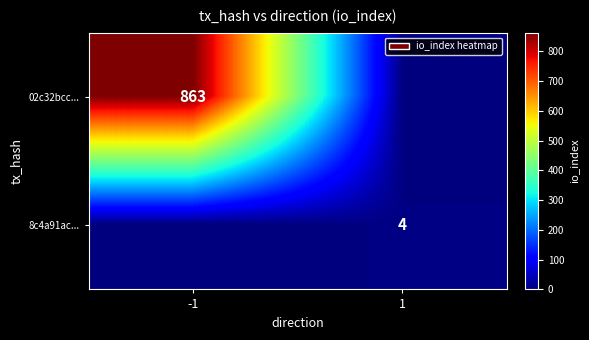

Which category has the lowest value across all series?

1